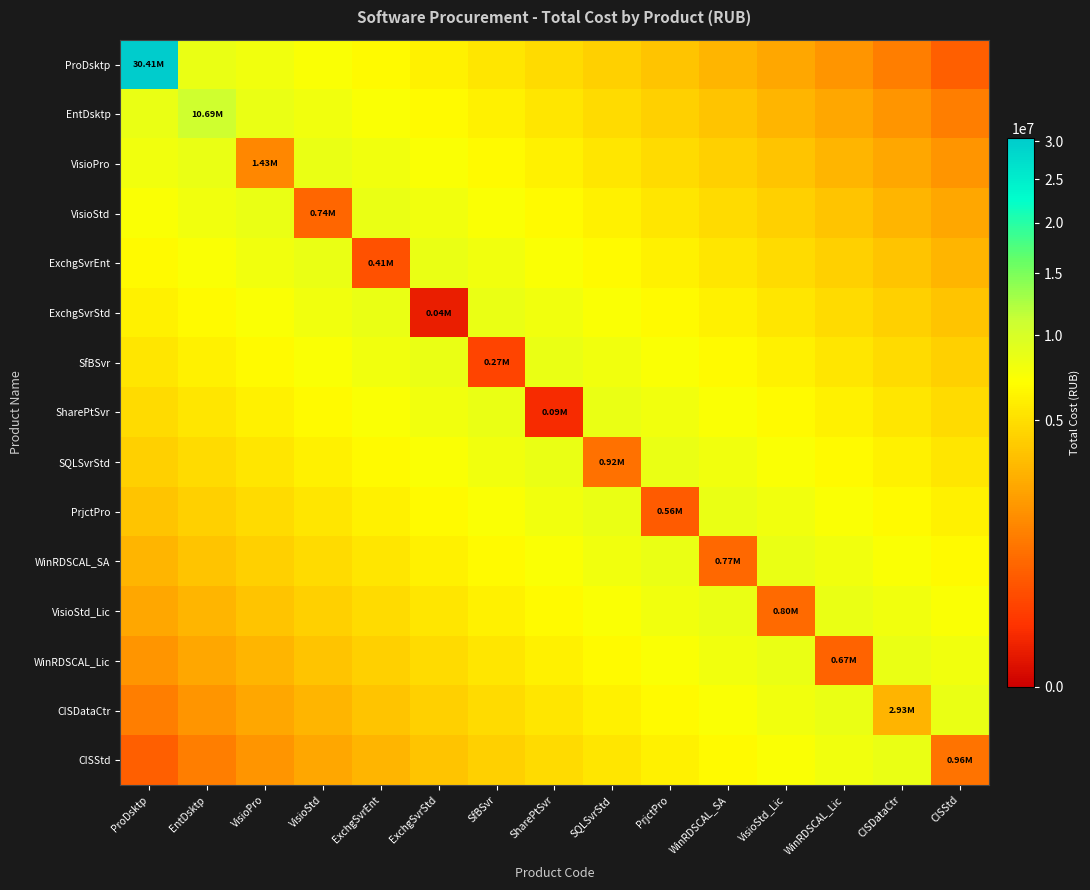

Rank the series at SfBSvr from highest to lowest value.

ExchgSvrStd, SharePtSvr, ExchgSvrEnt, SQLSvrStd, VisioStd, PrjctPro, VisioPro, WinRDSCAL_SA, EntDsktp, VisioStd_Lic, ProDsktp, WinRDSCAL_Lic, CISDataCtr, CISStd, SfBSvr